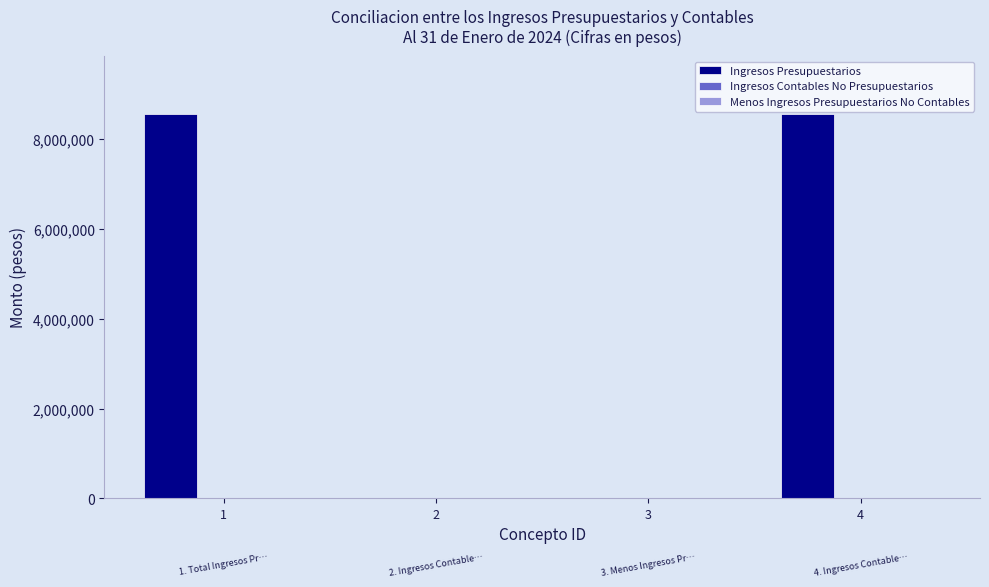

What is the sum of the values at 1 and 3?

8566166.3